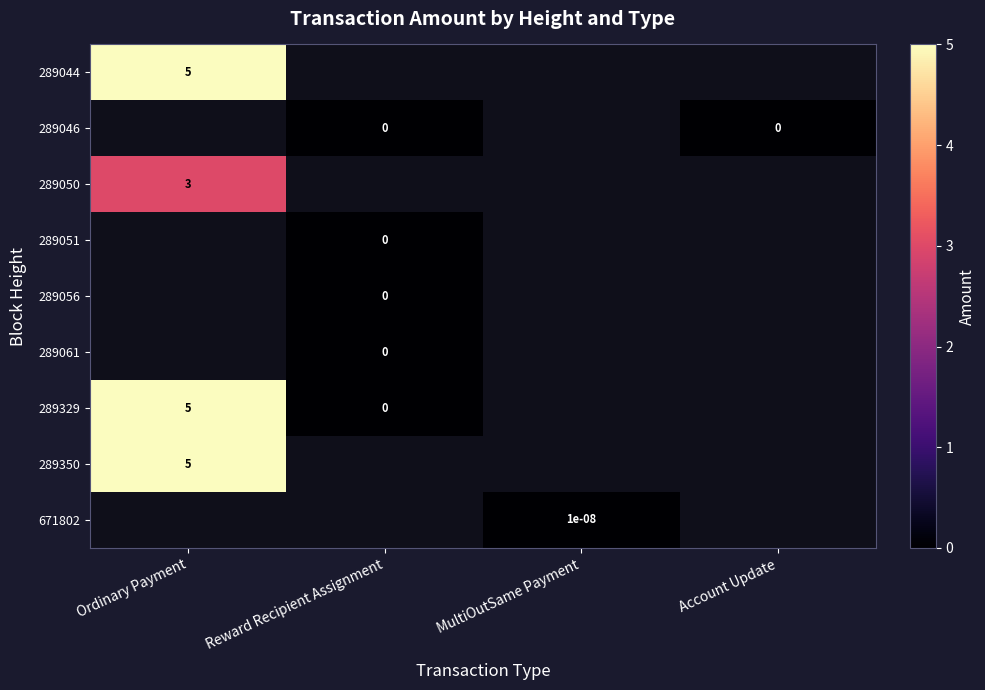

Which category has the lowest value across all series?

Reward Recipient Assignment